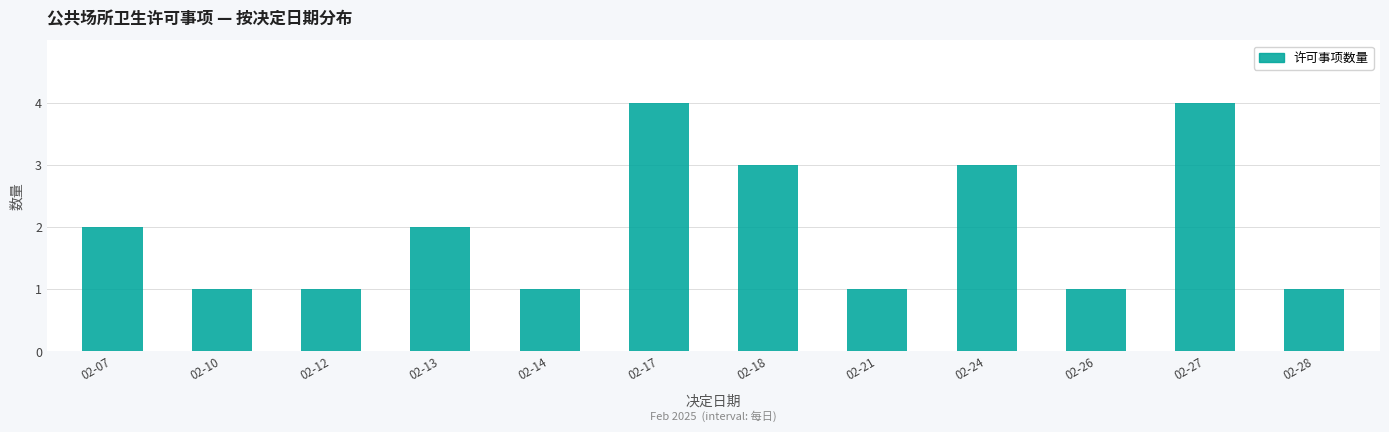

Reading left to right, what are all the values shown in this chart?

02-07=2	02-10=1	02-12=1	02-13=2	02-14=1	02-17=4	02-18=3	02-21=1	02-24=3	02-26=1	02-27=4	02-28=1